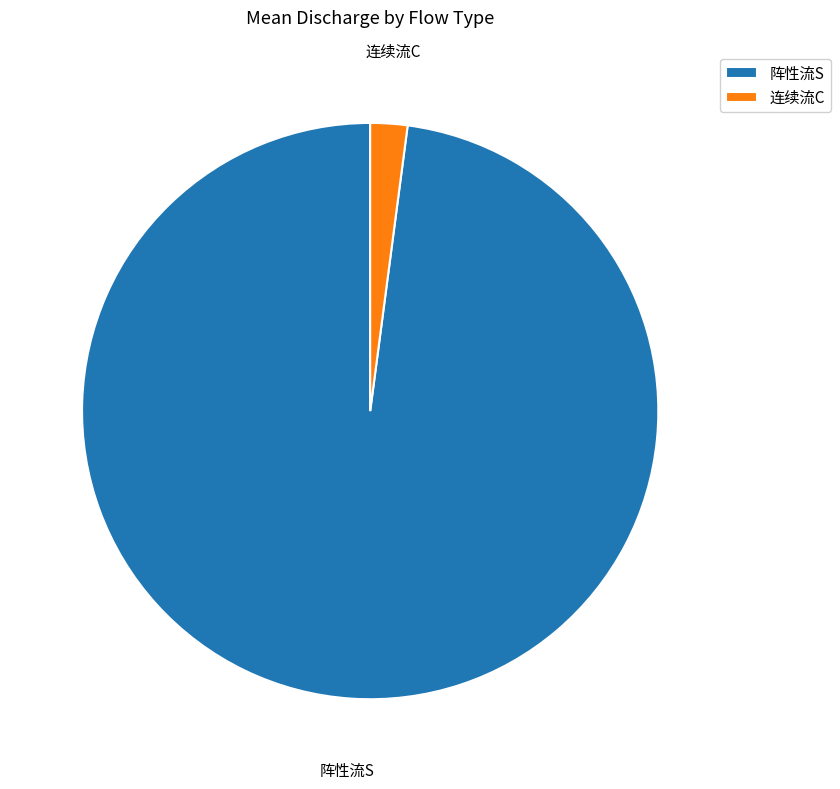

How many segments does this pie chart have?

2